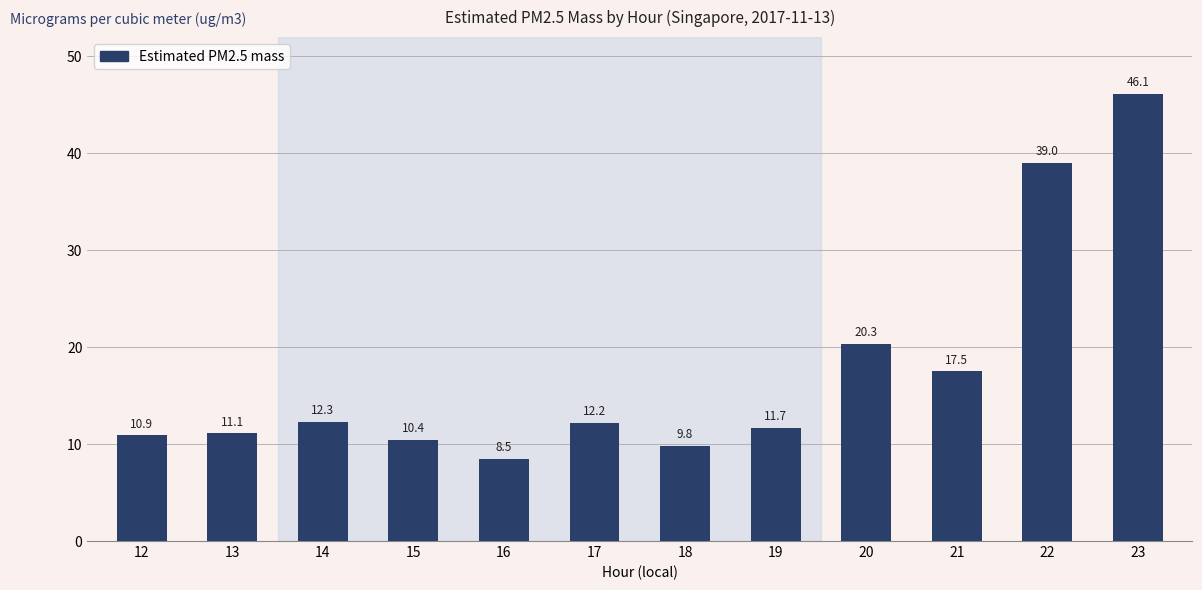

What is the greatest value displayed?

46.1